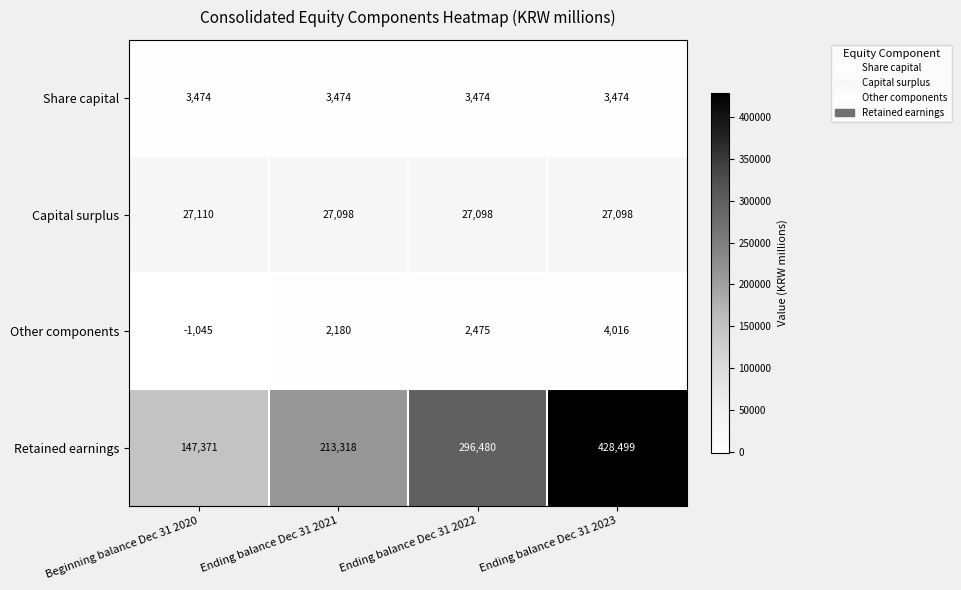

At which label does Retained earnings reach its minimum?

Beginning balance Dec 31 2020